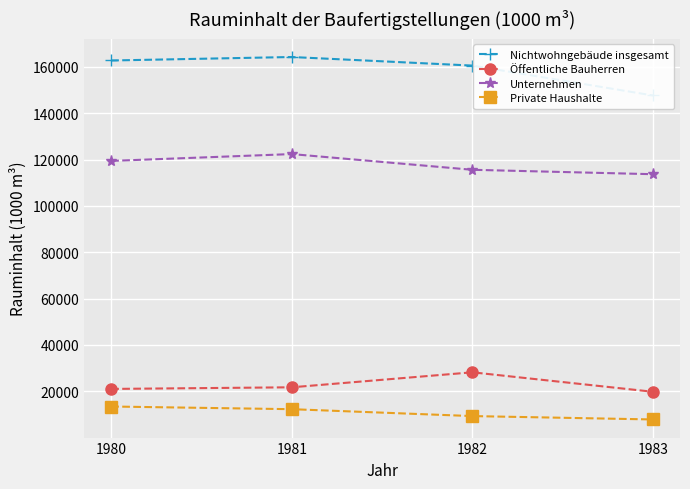

Where is Private Haushalte nearest to the value 10639?

1982